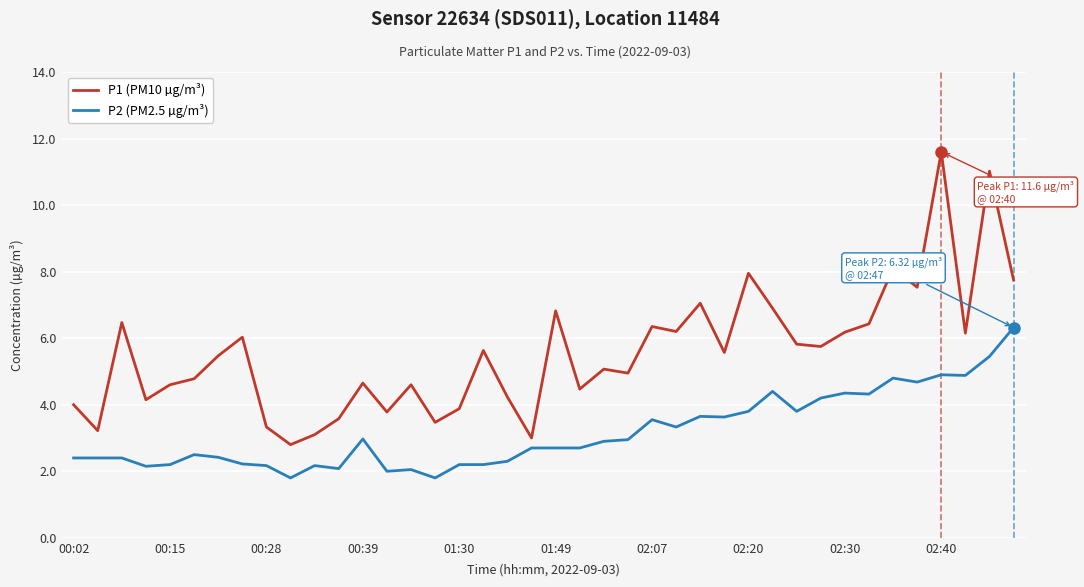

Is this an area chart (filled region under the line)?

No